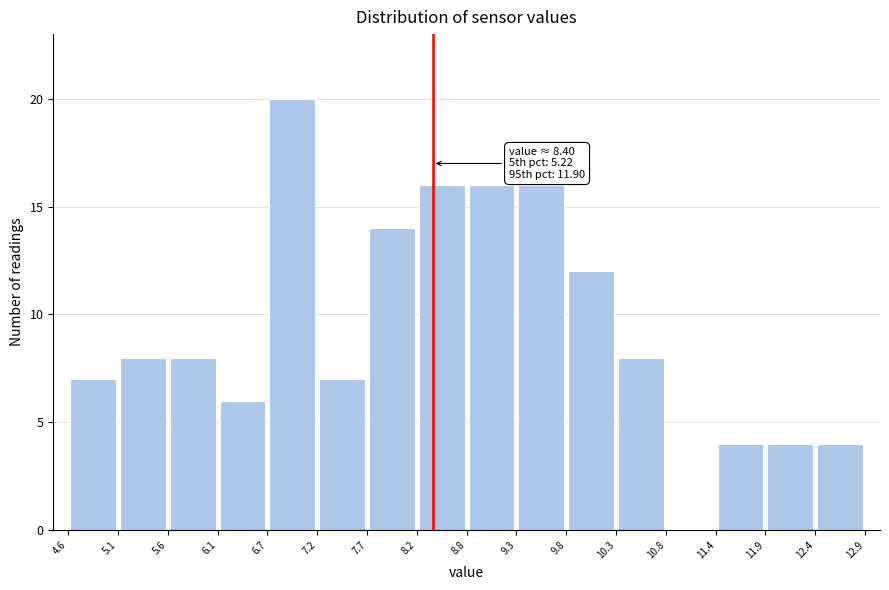

Which range on the x-axis has the tallest bar?

6.7 to 7.2